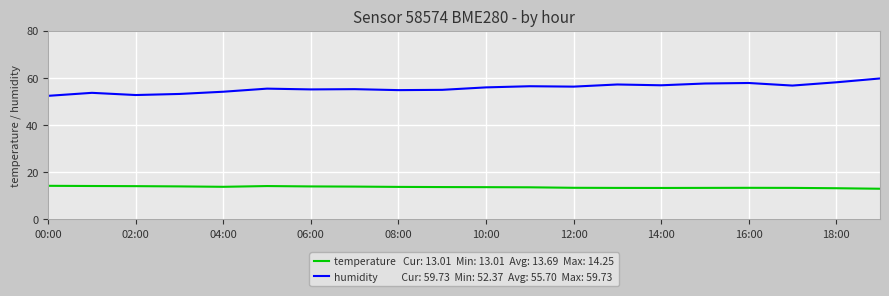

What is the greatest value displayed?

59.7